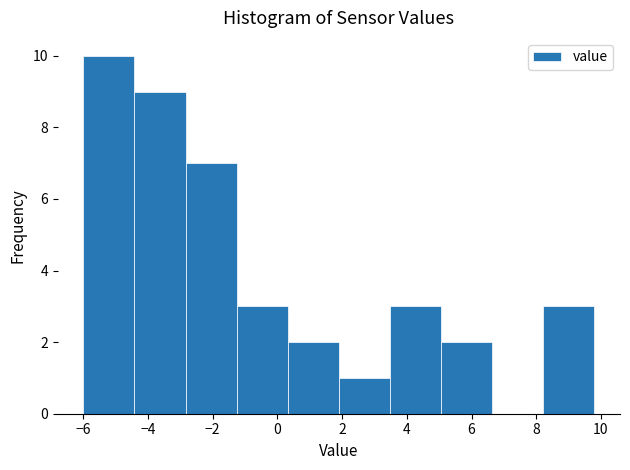

Reading left to right, transcribe this chart: for each bar, give the range it covers on the x-axis and its height. Neither the bar edges nor the heights are printed on the chart, so give them approximately, as read against the axes.

-6.00 to -4.42: 10
-4.42 to -2.84: 9
-2.84 to -1.26: 7
-1.26 to 0.32: 3
0.32 to 1.90: 2
1.90 to 3.48: 1
3.48 to 5.06: 3
5.06 to 6.64: 2
6.64 to 8.22: 0
8.22 to 9.80: 3